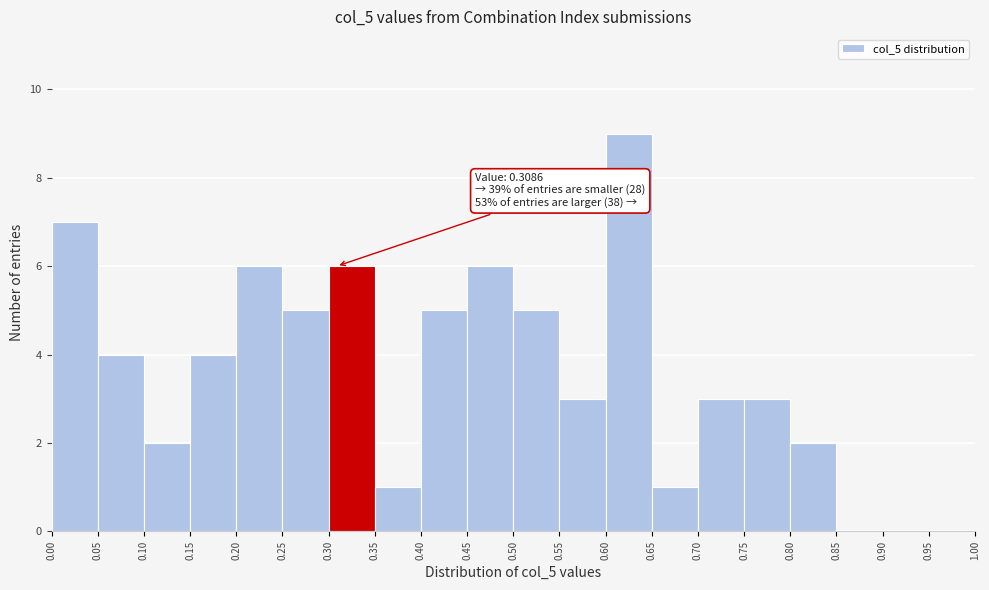

Which range on the x-axis has the tallest bar?

0.60 to 0.65